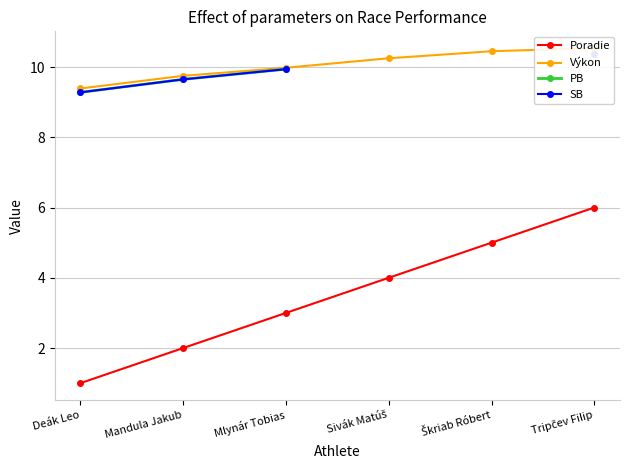

How many lines are shown in the chart?

4